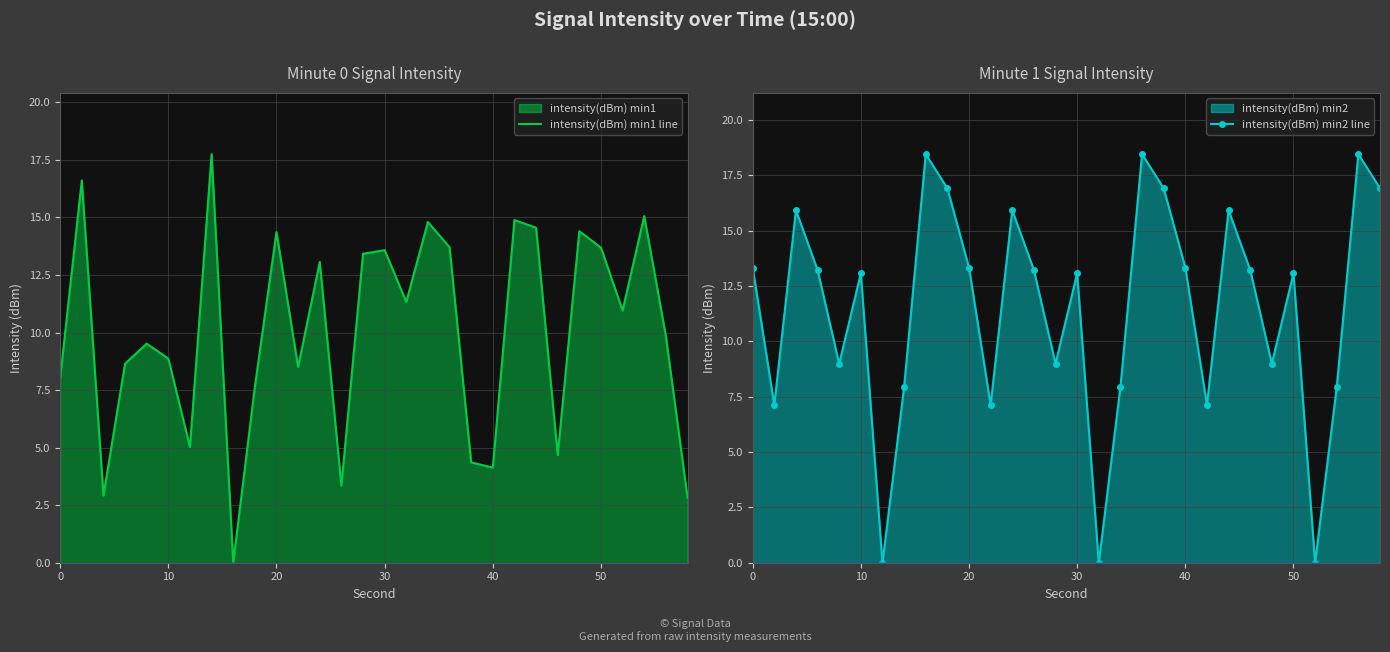

The value of intensity(dBm) min1 line at 30 is 13.6. True or false?

True